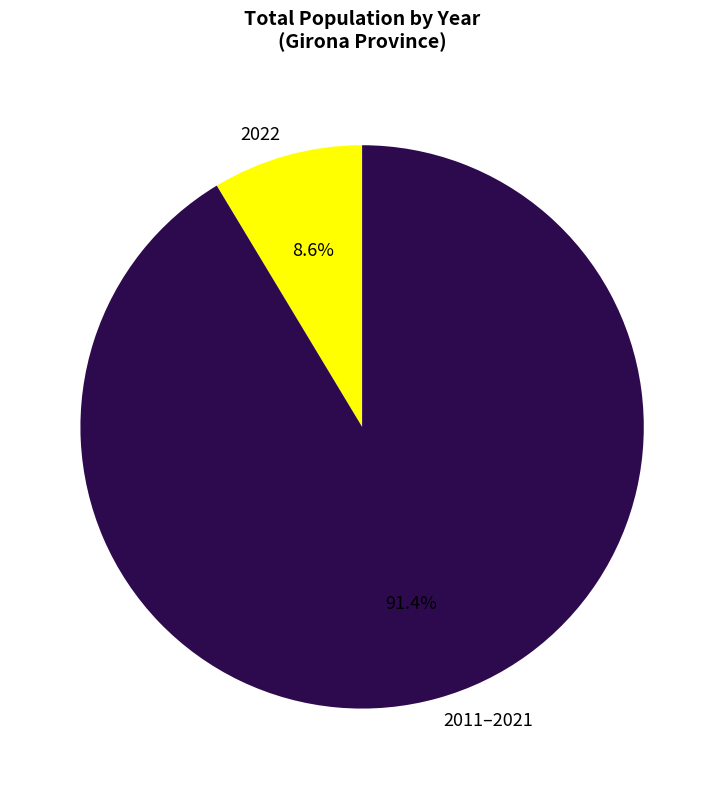

Which slice is the smallest?

2022